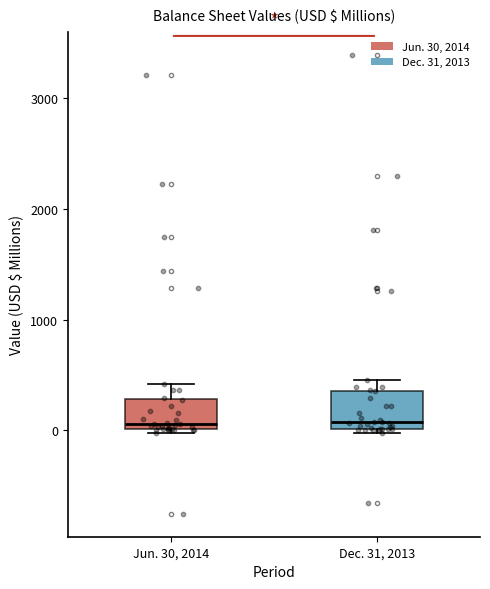

Where does the median line of the box for Jun. 30, 2014 sit on the y-axis? The values are not printed on the chart, so give them approximately, as read against the axis.

100